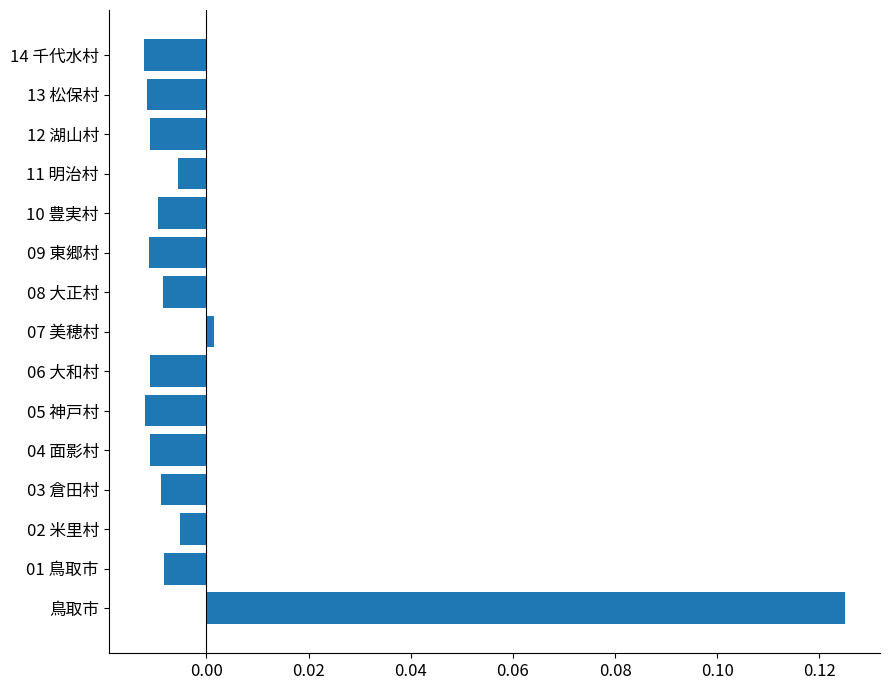

How many categories are shown in the chart?

15